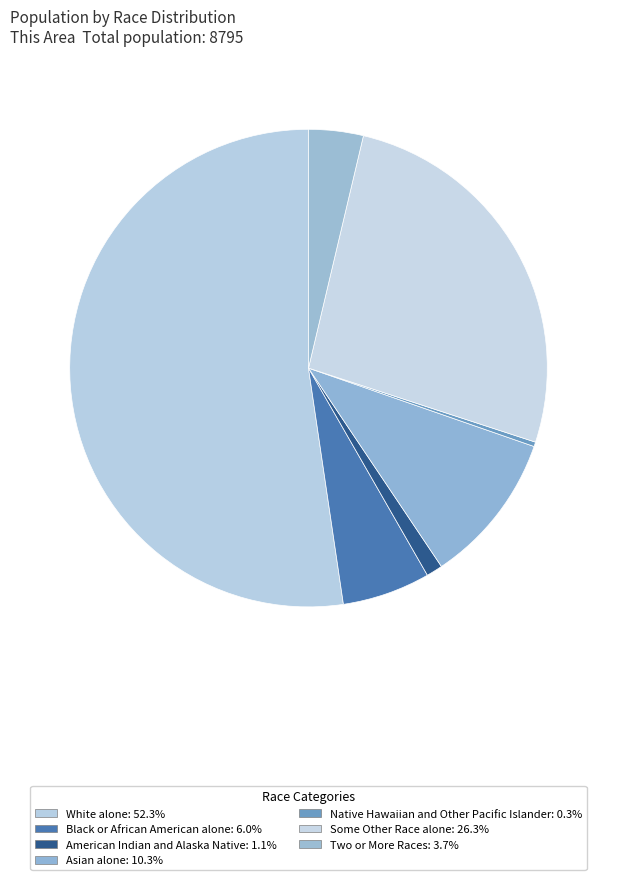

How many slices are in this pie chart?

7